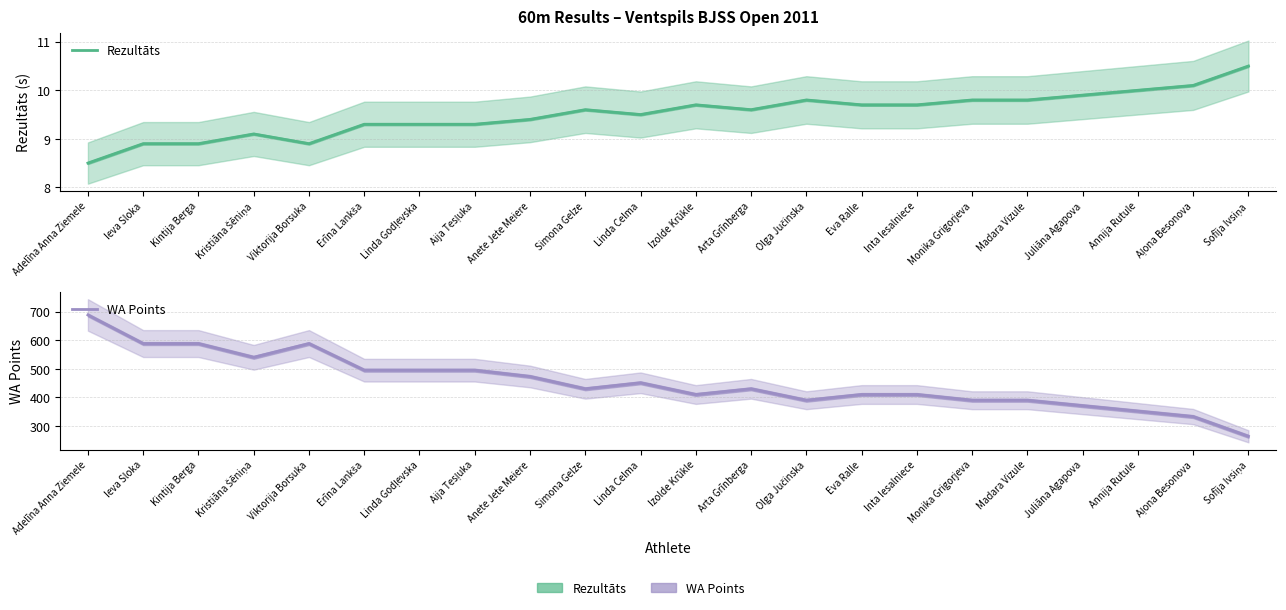

What is the label of the 16th point from the left?

Inta Iesalniece